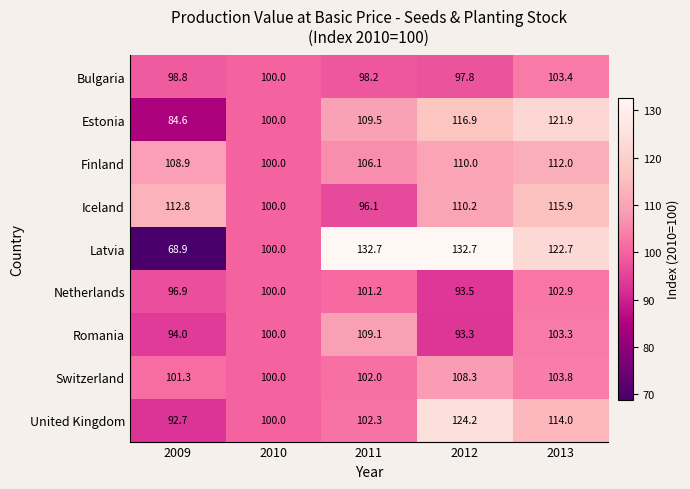

The value of United Kingdom at 2012 is 124.2. True or false?

True